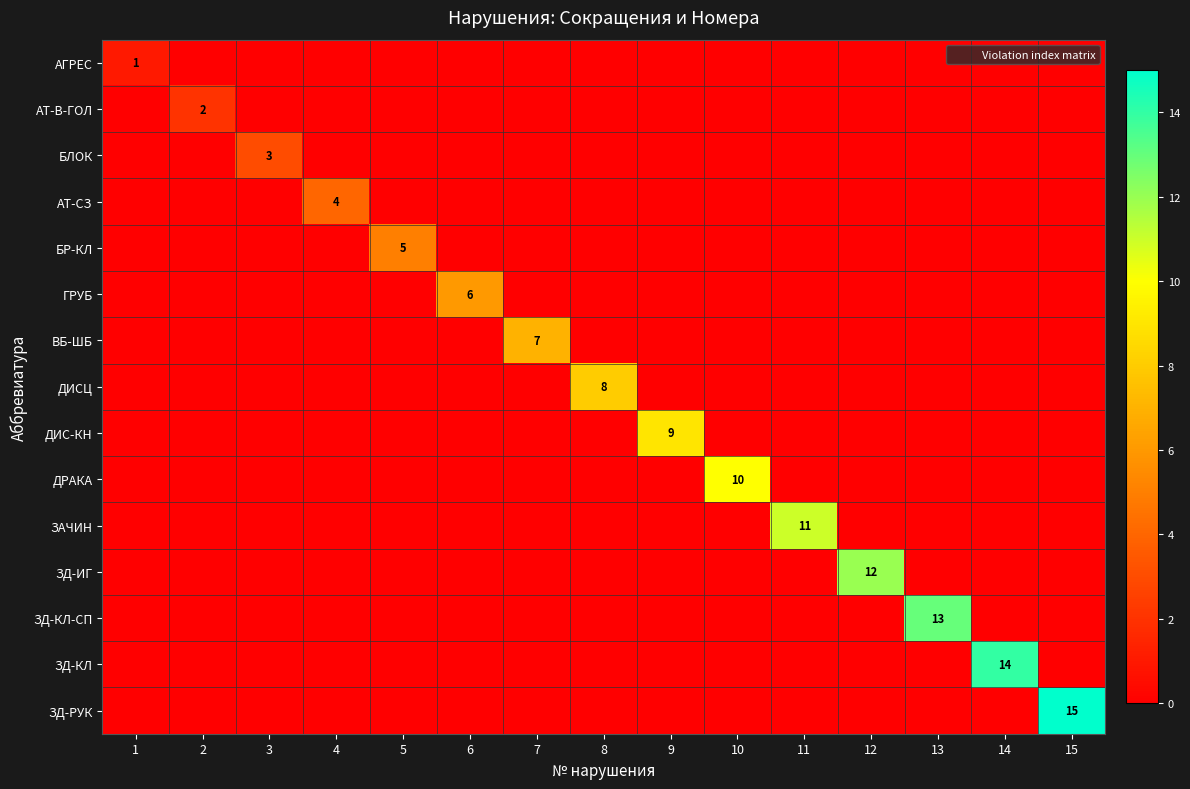

True or false: ДИС-КН has a value of 0 at 7.

True